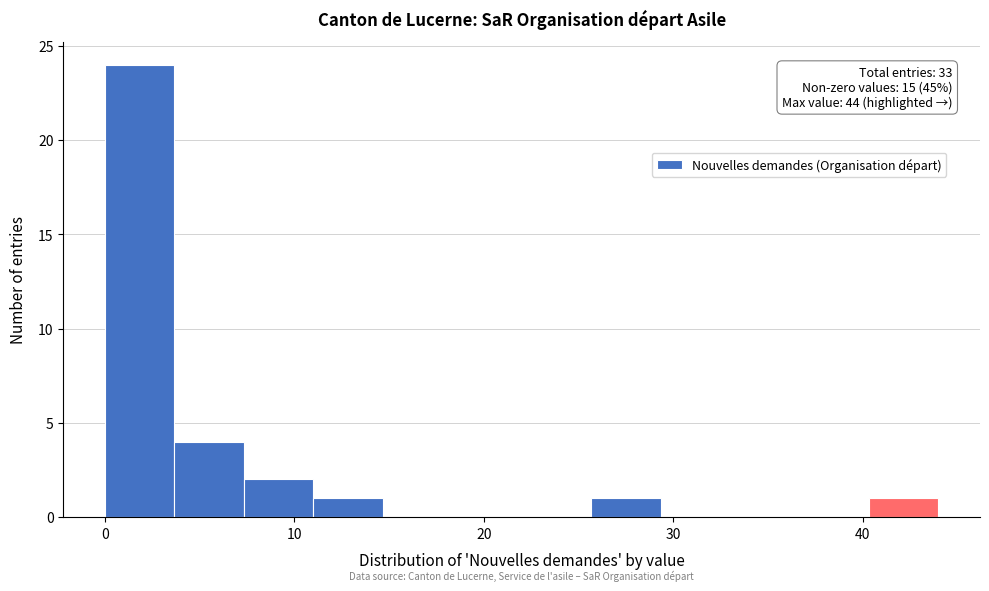

Read against the x-axis, roughly where is the centre of the tallest bar?

2